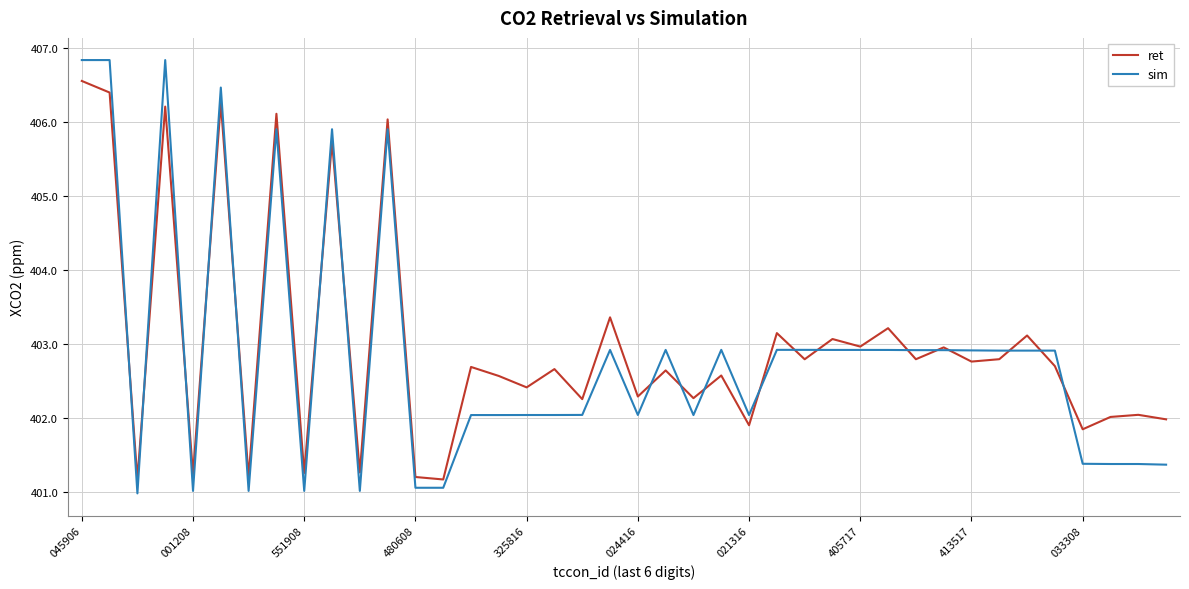

What is the highest value of the sim series?

406.8